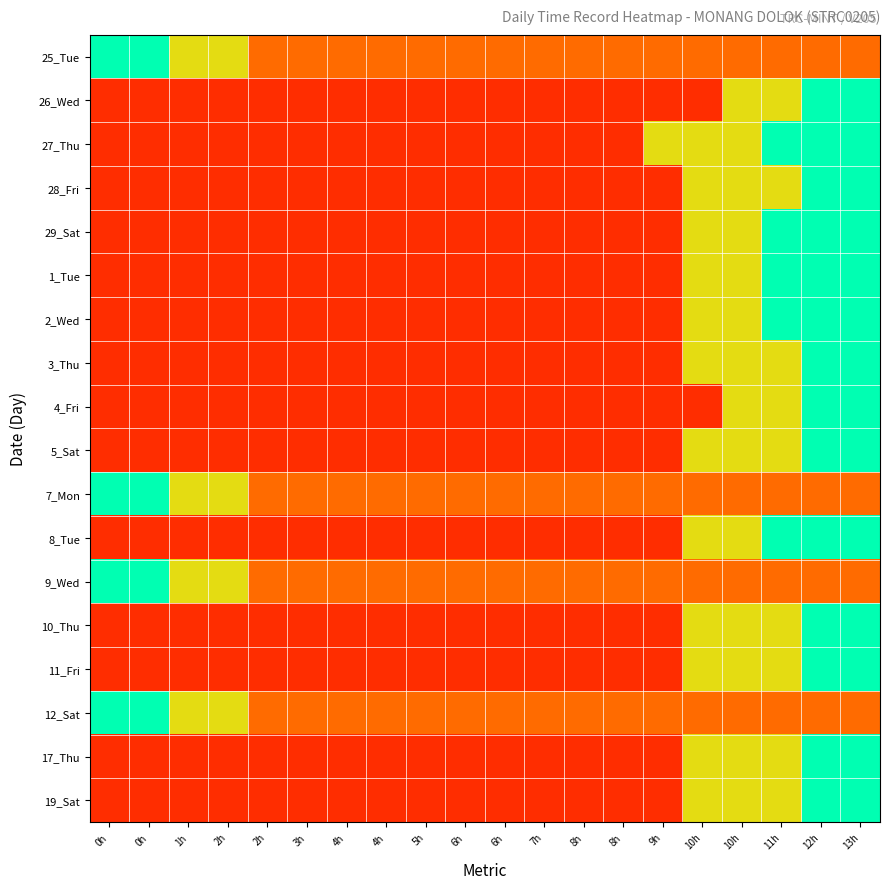

List the series in order of their peak value, highest first.

25_Tue, 26_Wed, 27_Thu, 28_Fri, 29_Sat, 1_Tue, 2_Wed, 3_Thu, 4_Fri, 5_Sat, 7_Mon, 8_Tue, 9_Wed, 10_Thu, 11_Fri, 12_Sat, 17_Thu, 19_Sat